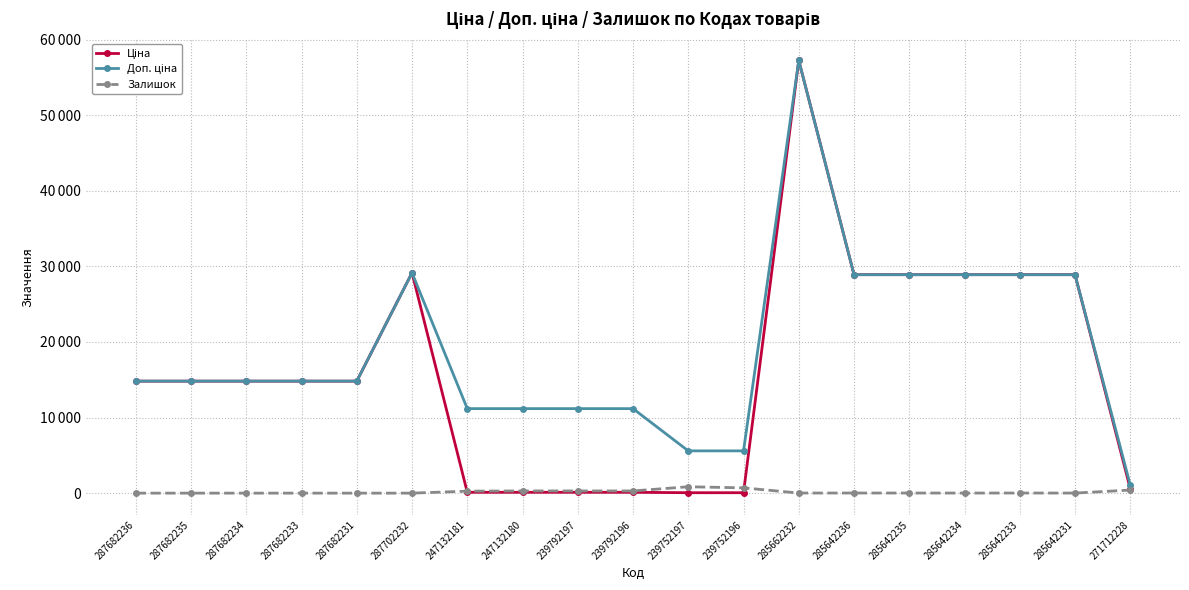

True or false: Доп. ціна and Ціна intersect in this chart.

False